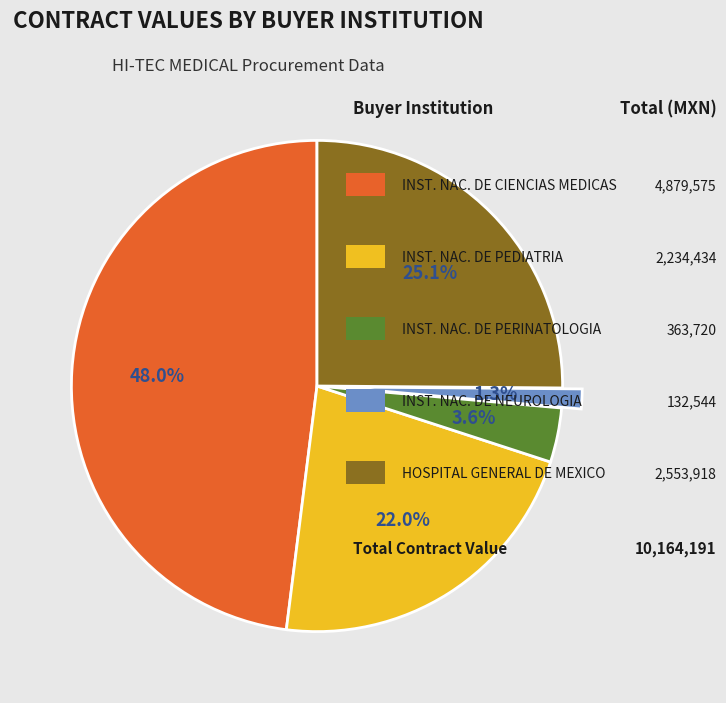

Does any single category account for the majority?

No